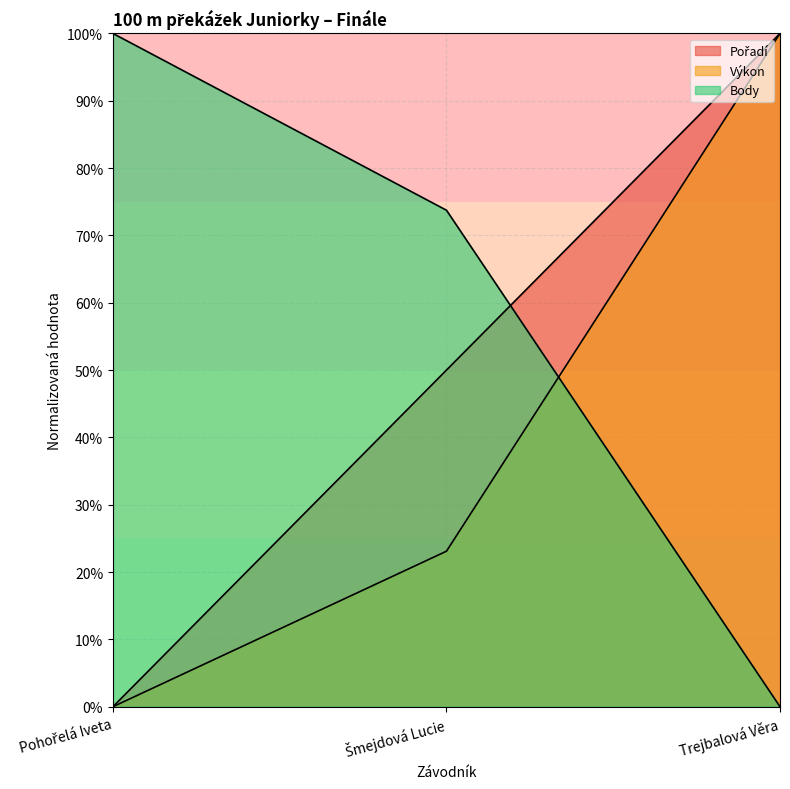

Read the Body value at Pohořelá Iveta.

100.0